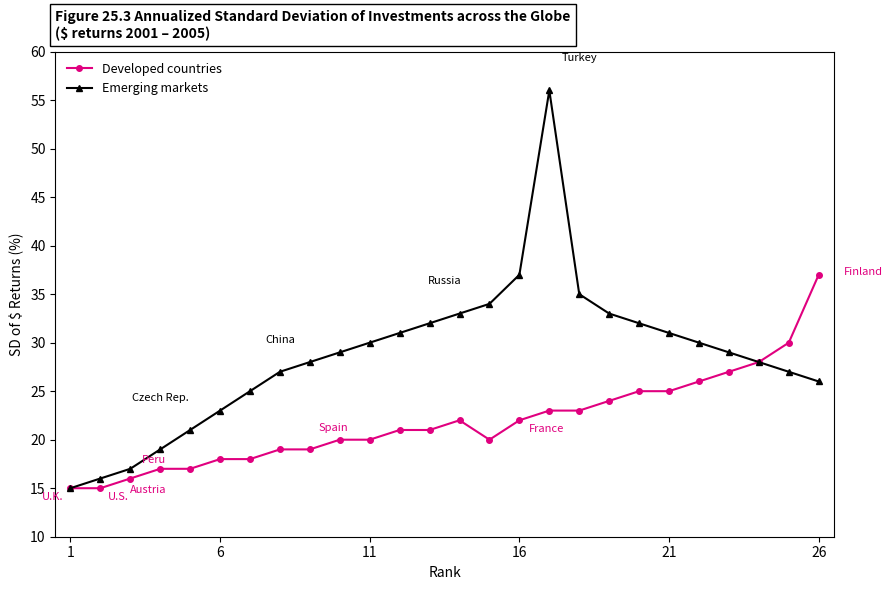

How many distinct data groups are displayed?

2